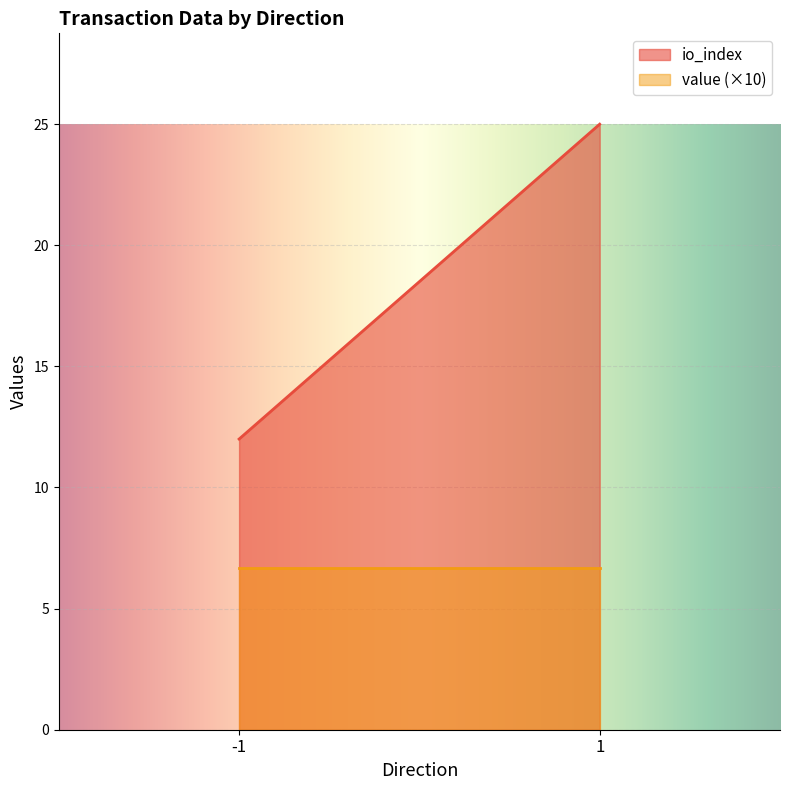

Rank the series by their average value, from highest to lowest.

io_index, value (×10)